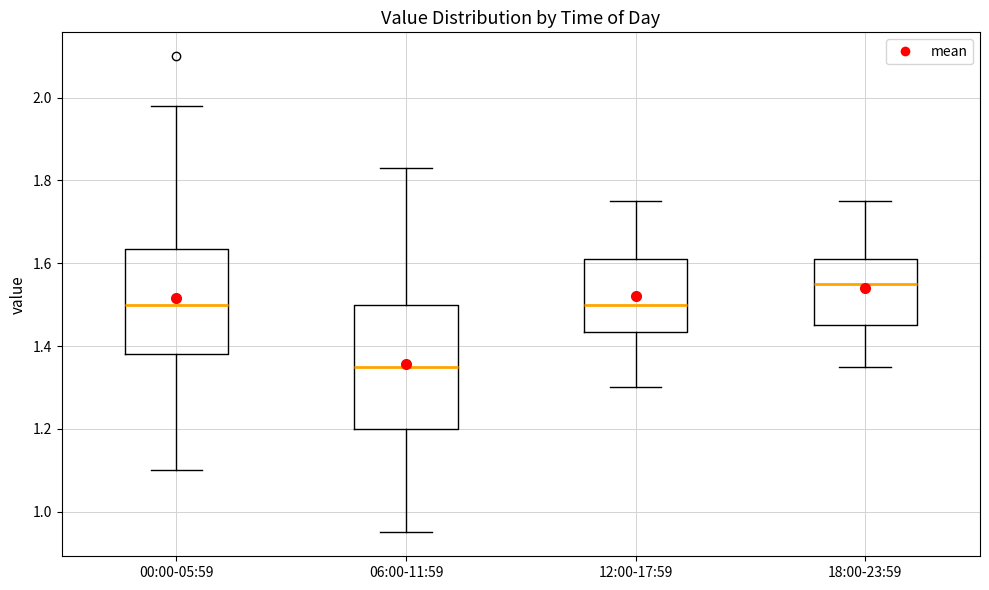

Reading left to right, transcribe this box plot: for each box, give where its median line is, the range the box spans, and where its two whiskers end, as read against the y-axis. The values are not printed on the chart, so give them approximately, as read against the axis.

00:00-05:59: median 1.50, box 1.38 to 1.64, whiskers 1.10 to 1.98
06:00-11:59: median 1.36, box 1.20 to 1.50, whiskers 0.96 to 1.84
12:00-17:59: median 1.50, box 1.44 to 1.62, whiskers 1.30 to 1.76
18:00-23:59: median 1.56, box 1.46 to 1.62, whiskers 1.36 to 1.76